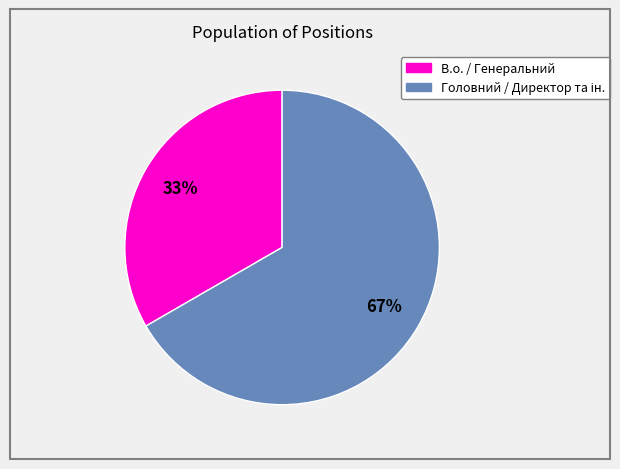

To the nearest percent, what is the average slice percentage?

50%